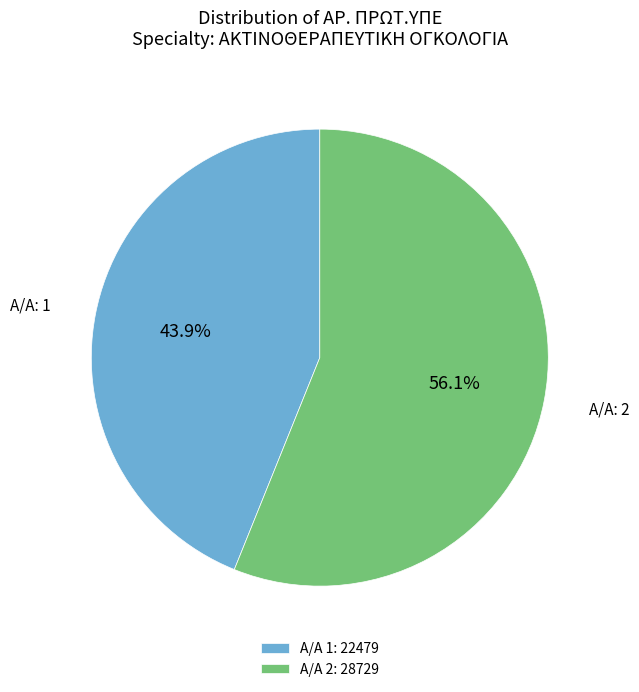

To the nearest percent, what is the average slice percentage?

50%